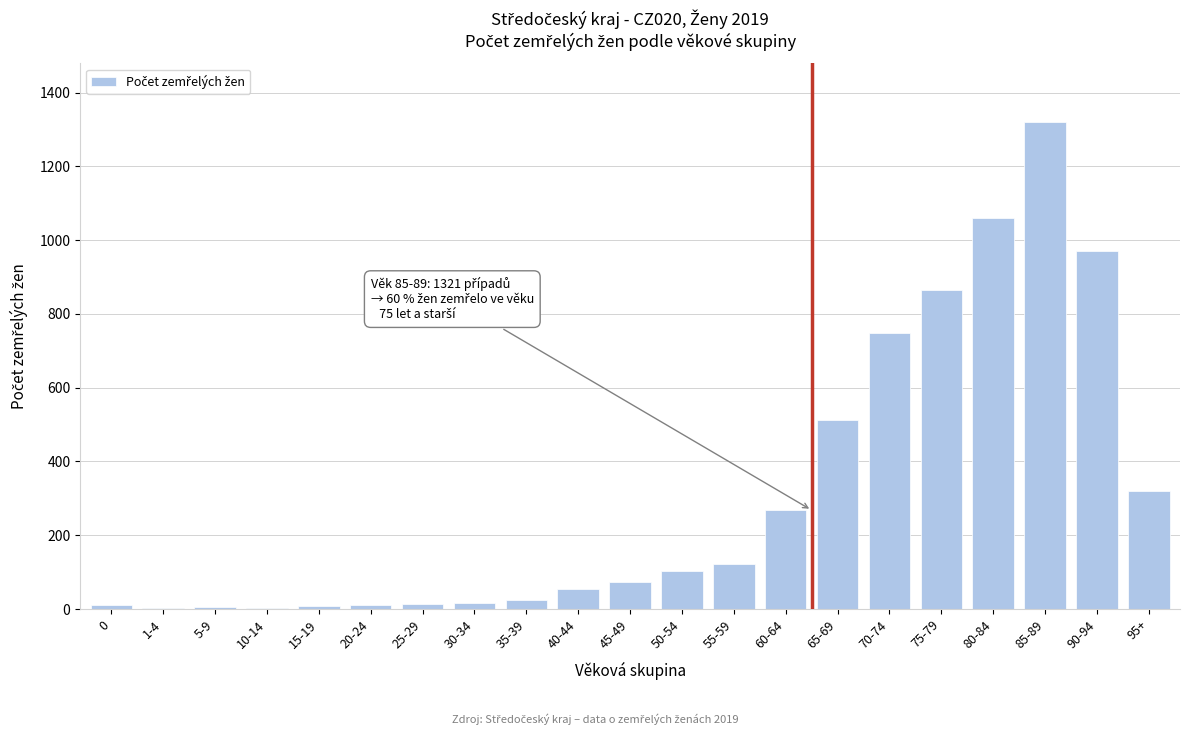

Is it true that the value at 65-69 is 688?

False